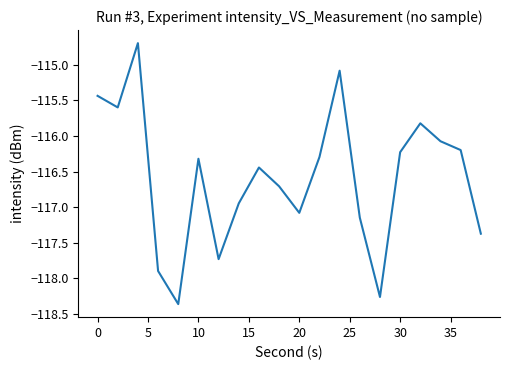

What is the difference between the maximum and minimum values?

3.7